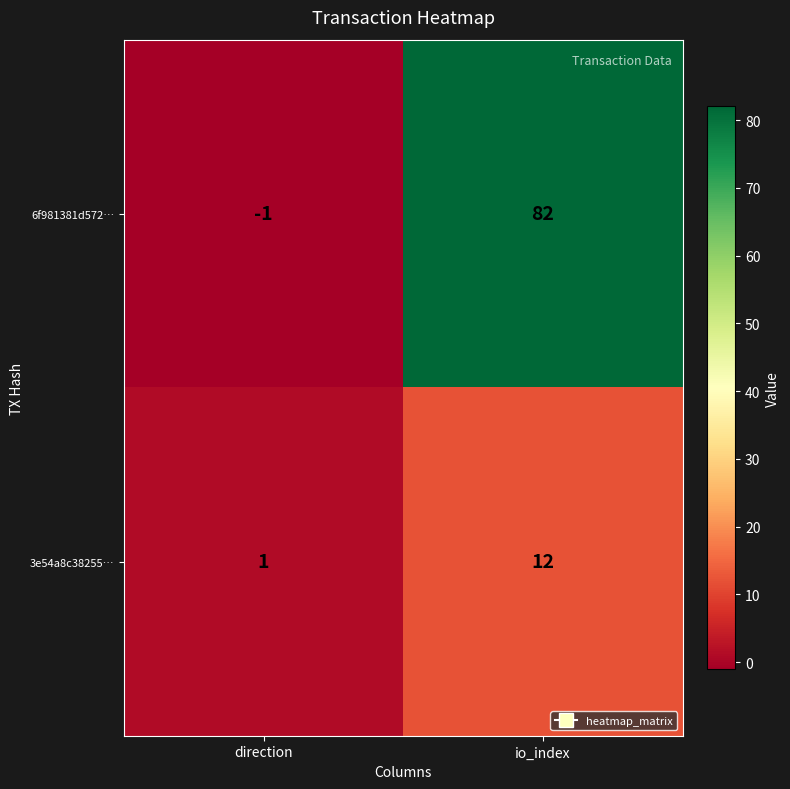

The 6f981381d572… series shows -2 at direction. True or false?

False